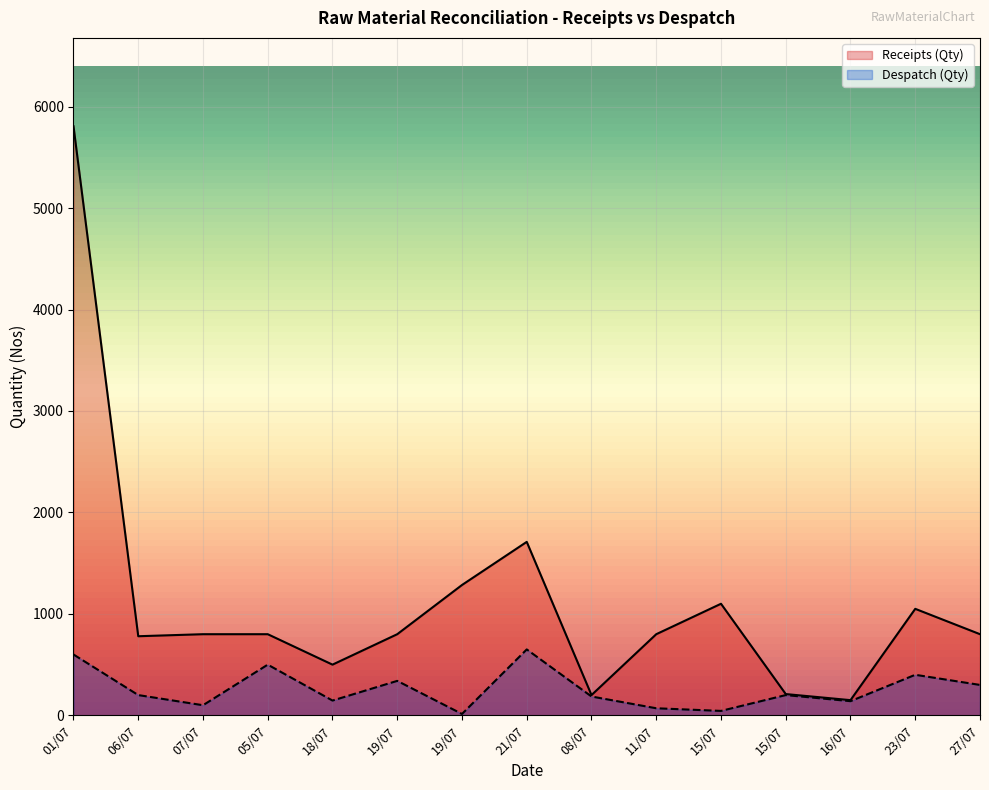

What is the label of the 9th point from the right?

19/07